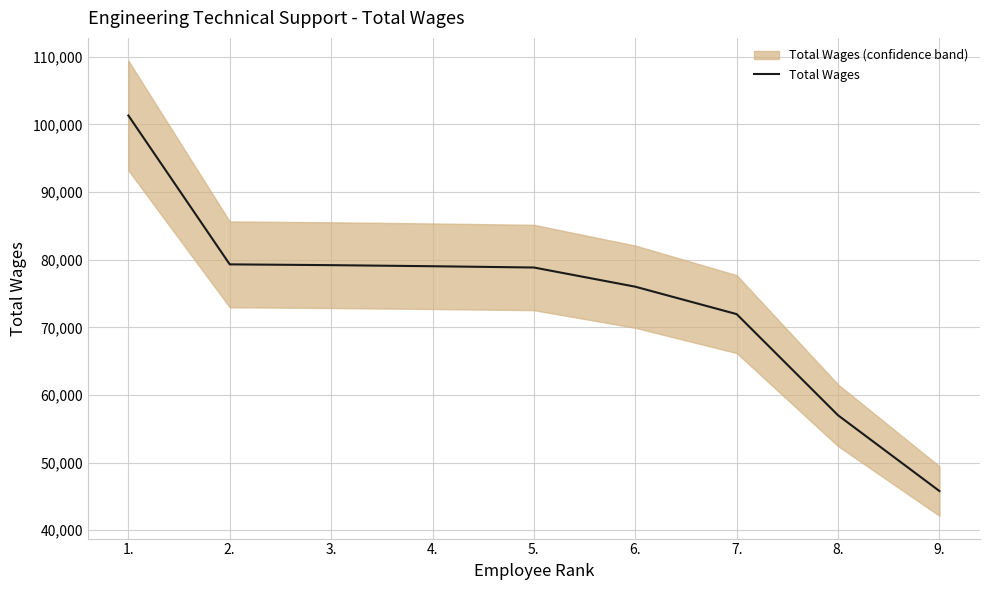

Reading left to right, list all the values displayed in this chart.

101330	79314	79198	79038	78849	76012	71956	56995	45795